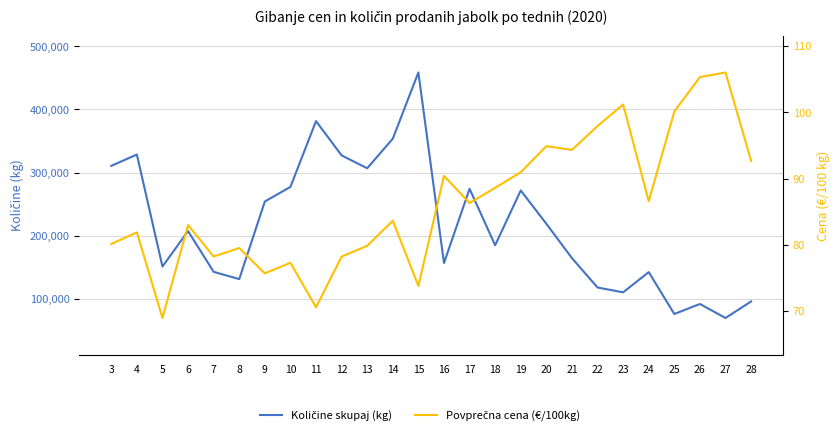

What is the greatest value displayed?

458509.0